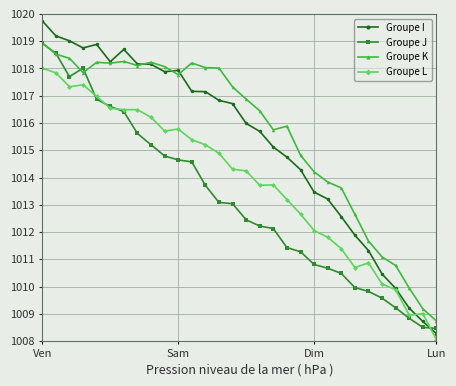

What is the value of the Groupe J point at the 6th from the left?

1016.6